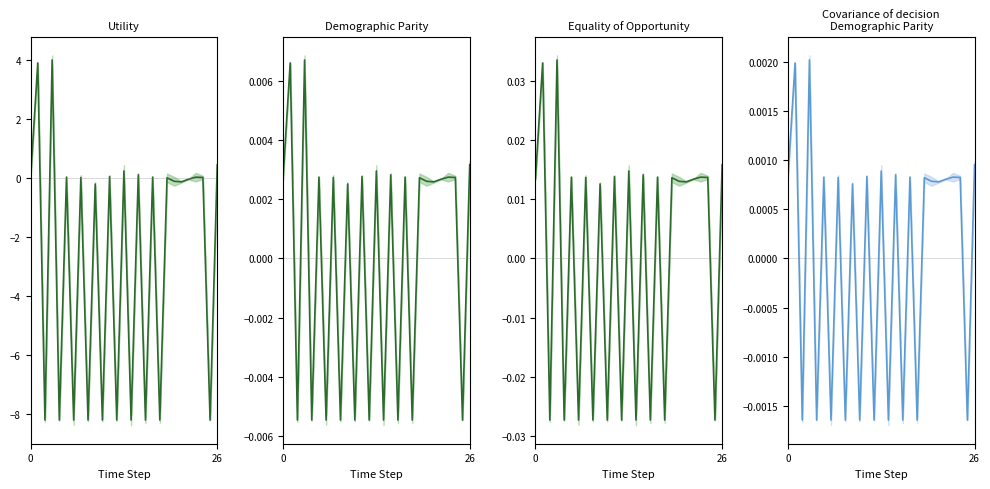

True or false: the data shows 0.0 at 23.

True